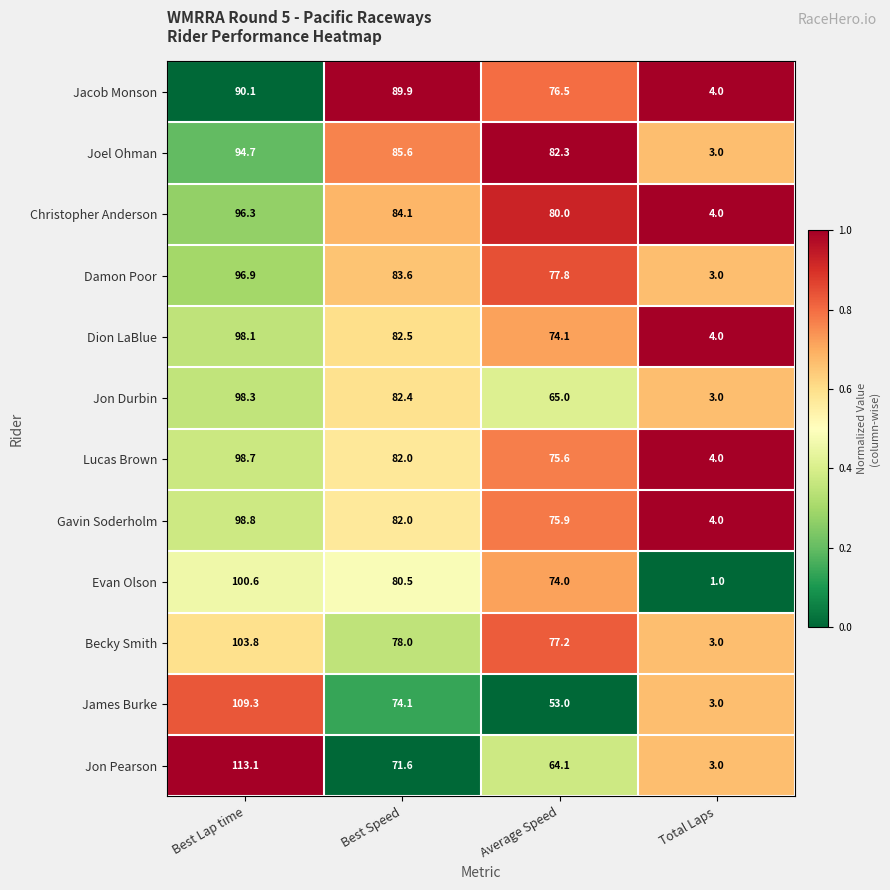

What is the maximum value shown in the chart?

113.1